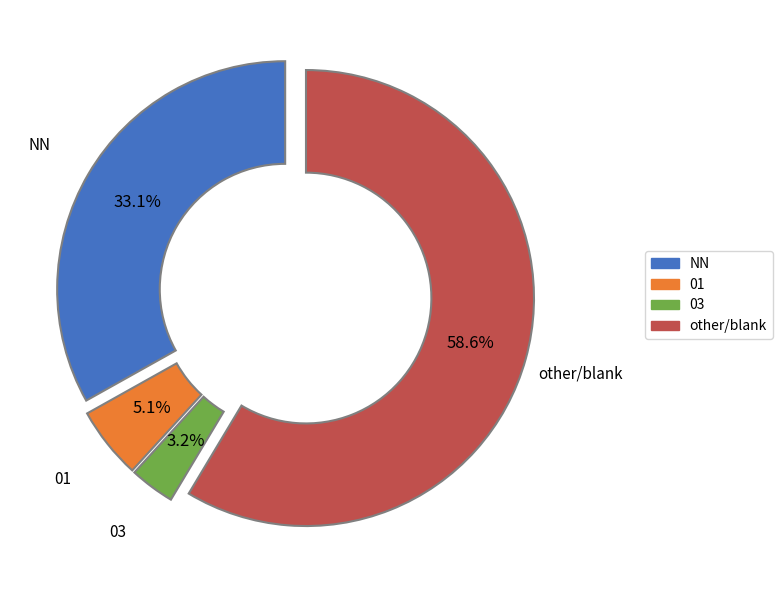

What is the smallest slice in the pie chart?

03